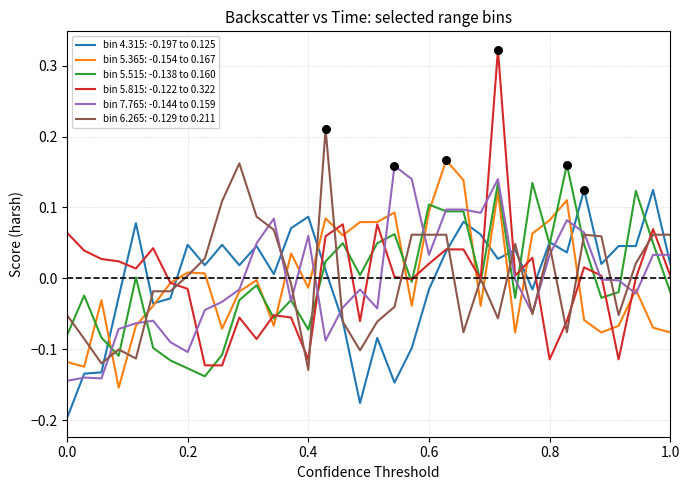

After their last crossing, which series has the higher values: bin 5.365: -0.154 to 0.167 or bin 5.515: -0.138 to 0.160?

bin 5.515: -0.138 to 0.160